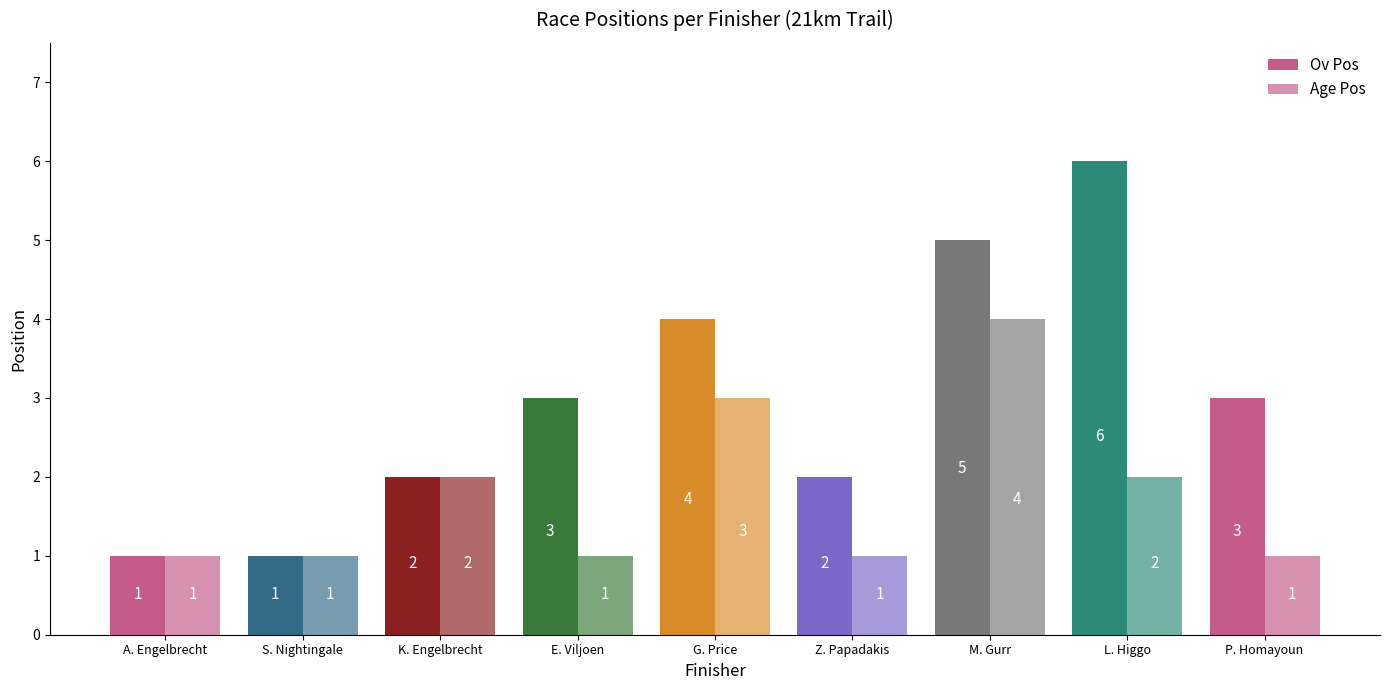

True or false: Age Pos has a value of 4 at M. Gurr.

True